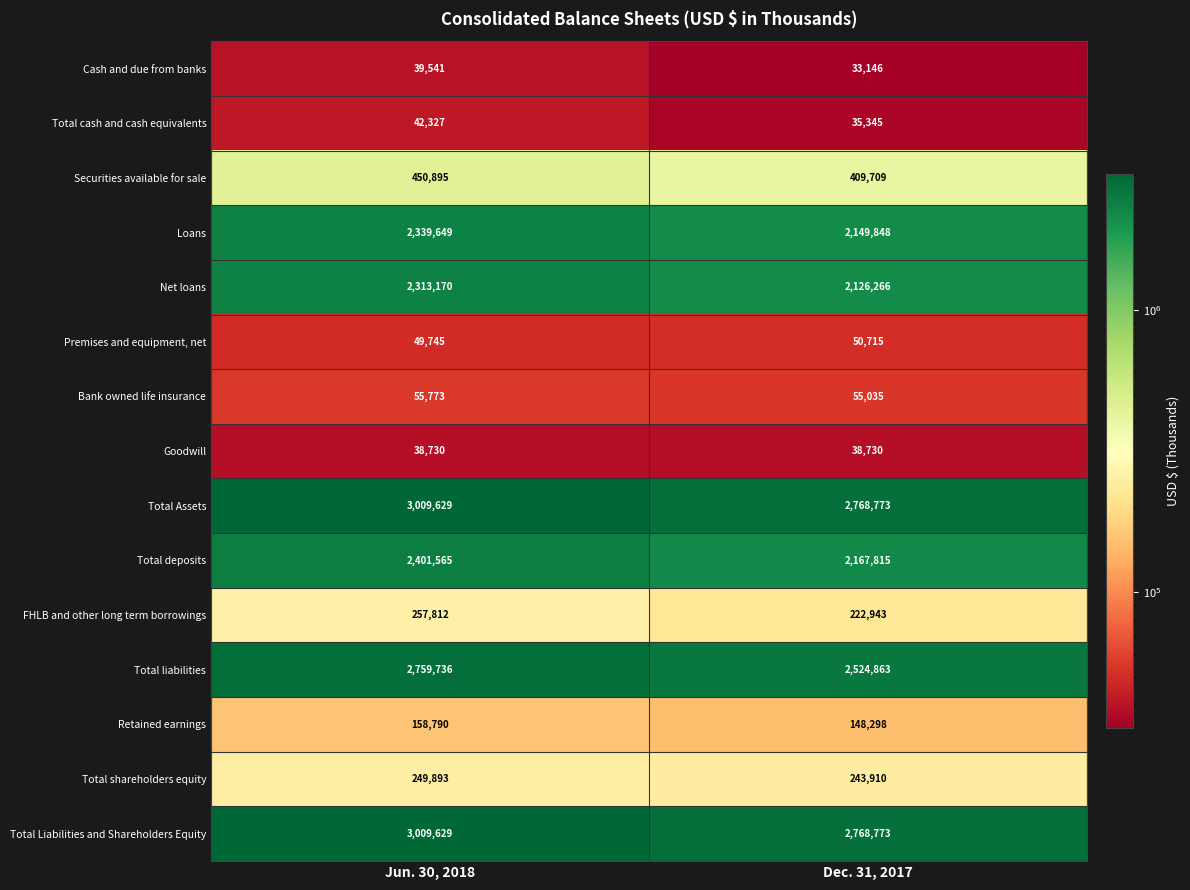

The Goodwill series shows 38730 at Jun. 30, 2018. True or false?

True